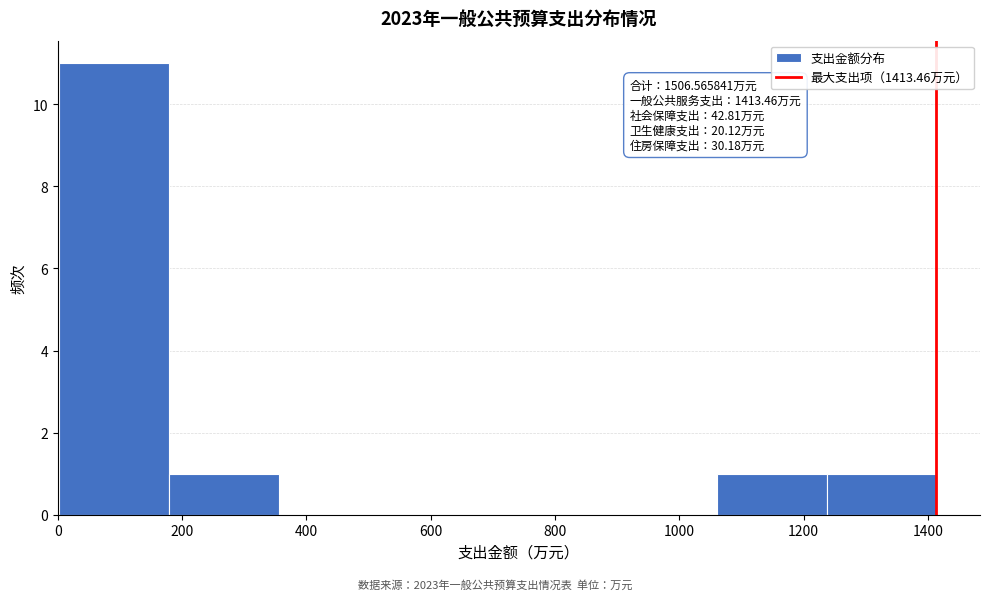

Over which range of the x-axis is the bar tallest?

0 to 180